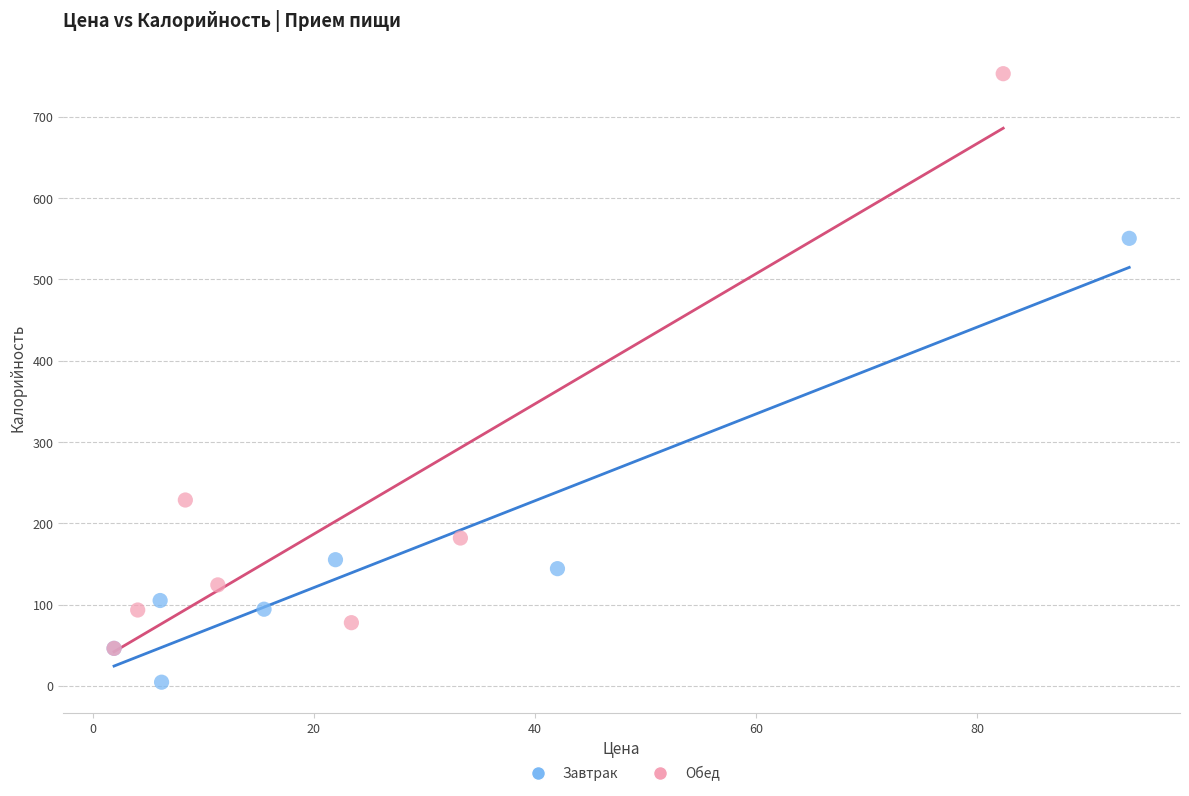

Which series contains the lowest Y value?

Завтрак